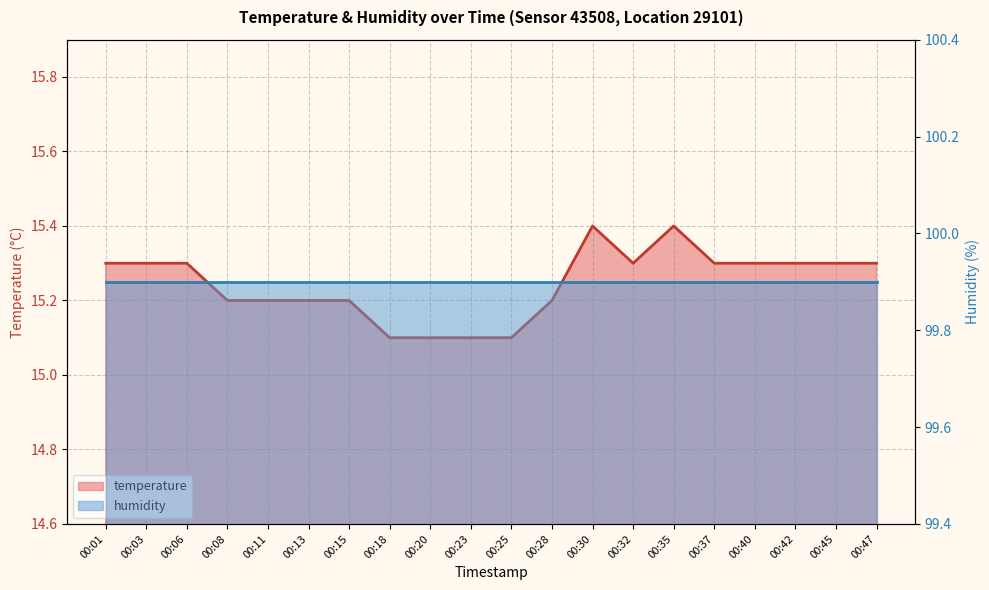

Where is the first local minimum?

00:32